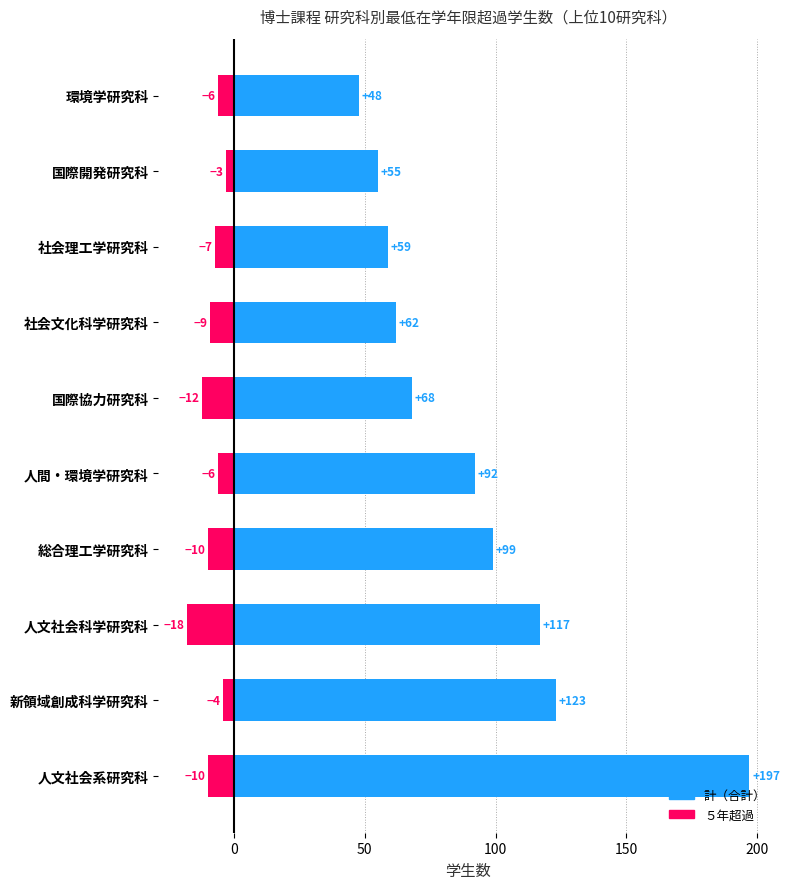

Which series has the widest spread of values?

計